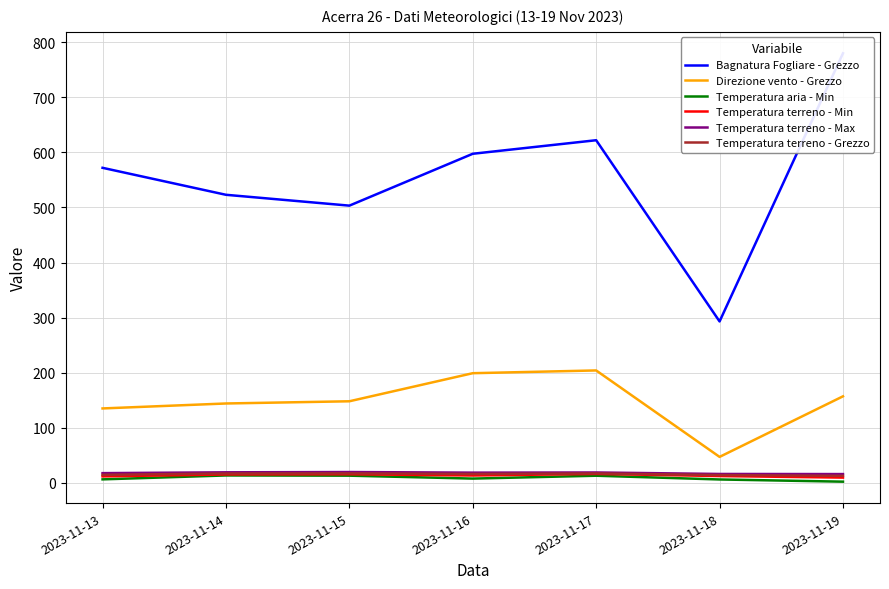

What is the highest value of the Bagnatura Fogliare - Grezzo series?

780.0